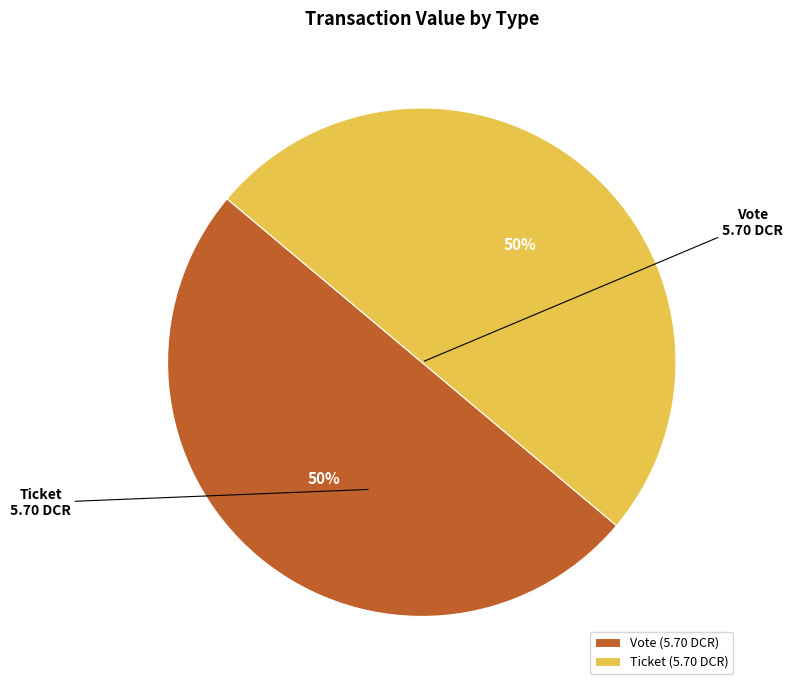

How many slices are in this pie chart?

2